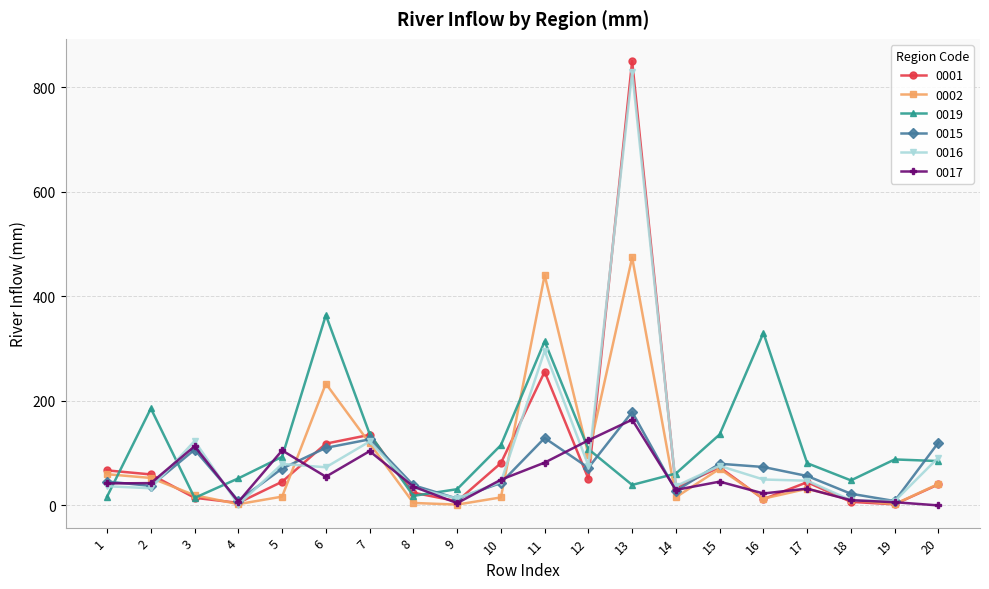

True or false: 0016 and 0017 intersect in this chart.

True